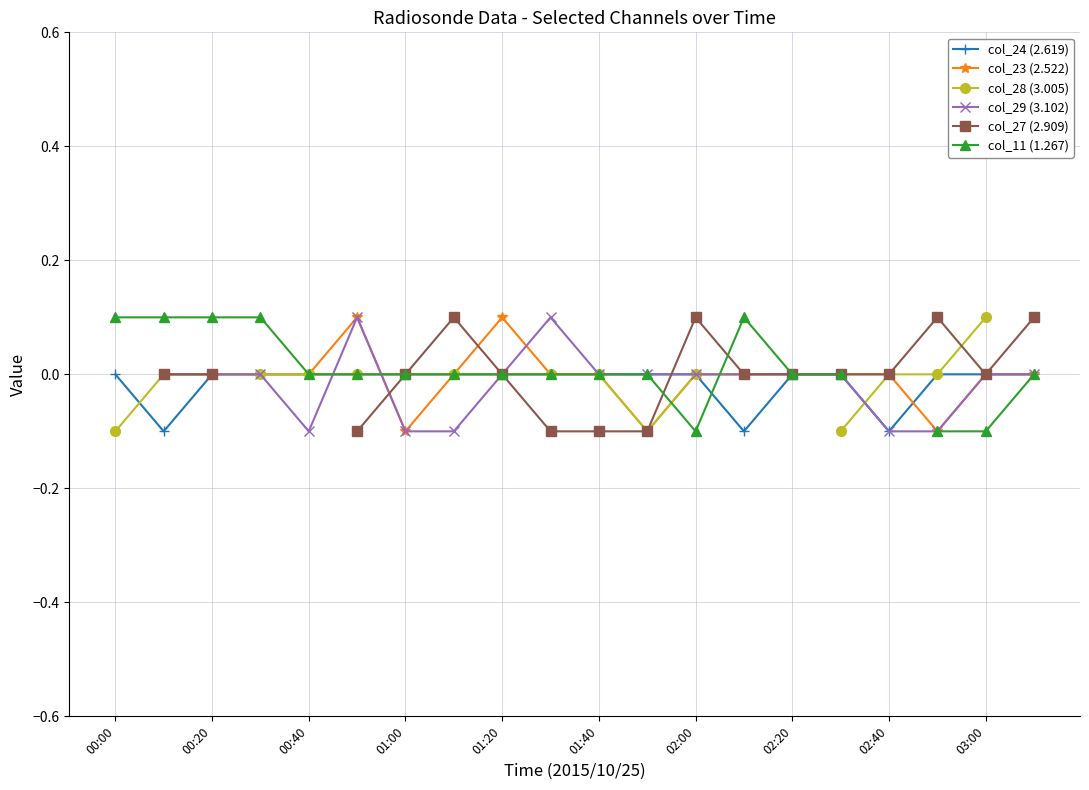

The col_24 (2.619) series shows -0.0 at 01:00. True or false?

True